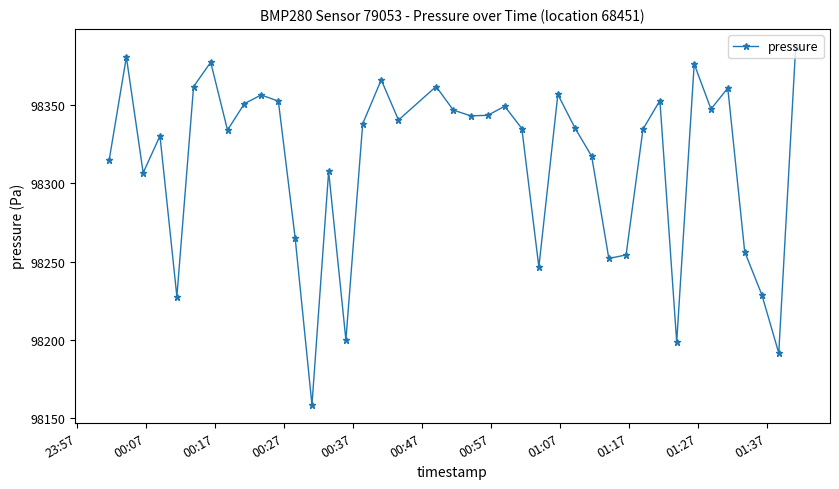

What is the greatest value displayed?

98387.2